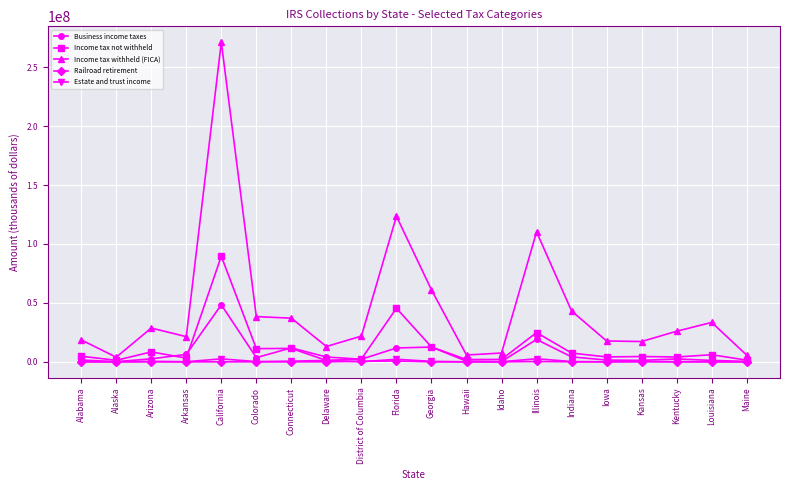

Which series changed the most between Arizona and Illinois?

Income tax withheld (FICA)